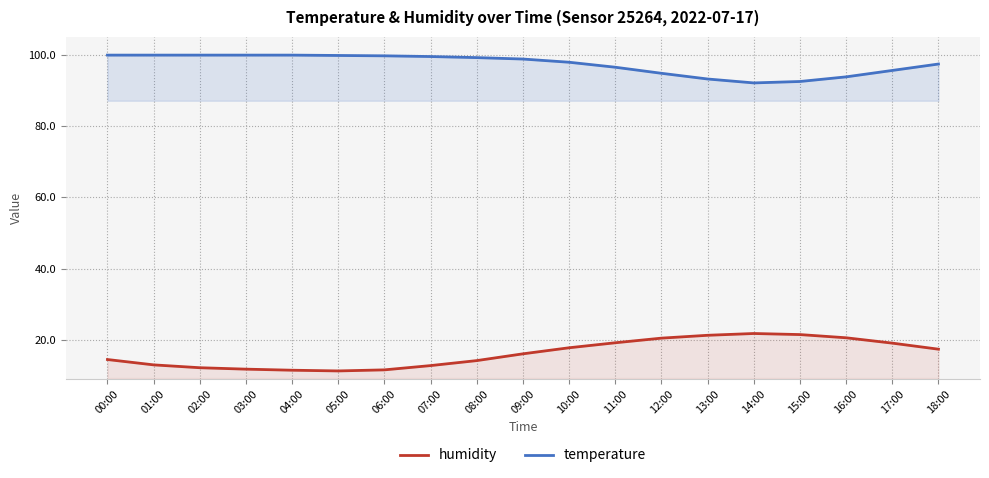

What is the maximum value for temperature?

21.8